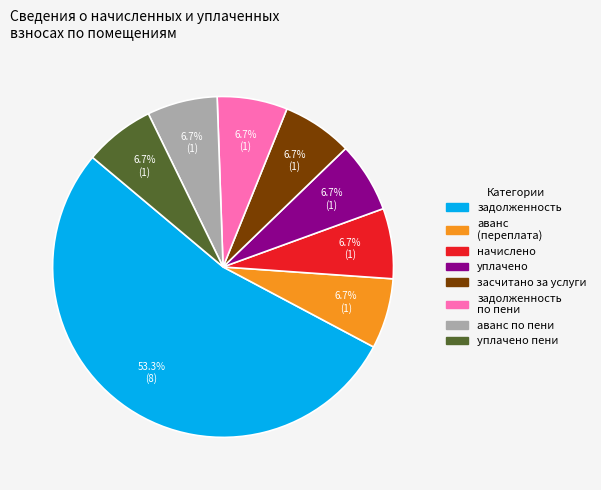

Does any single category account for the majority?

Yes